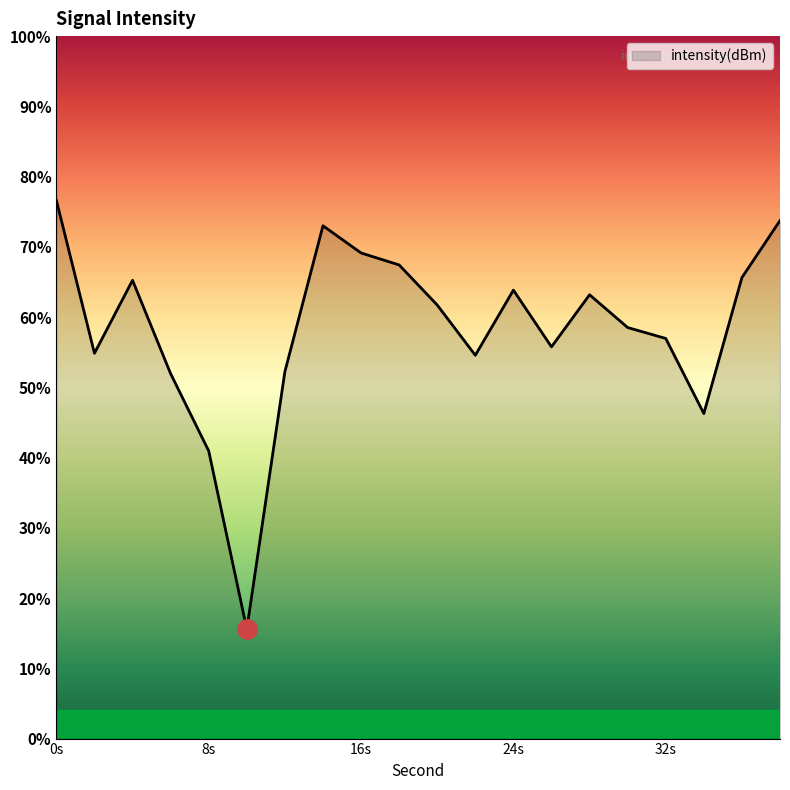

How many lines are shown in the chart?

1